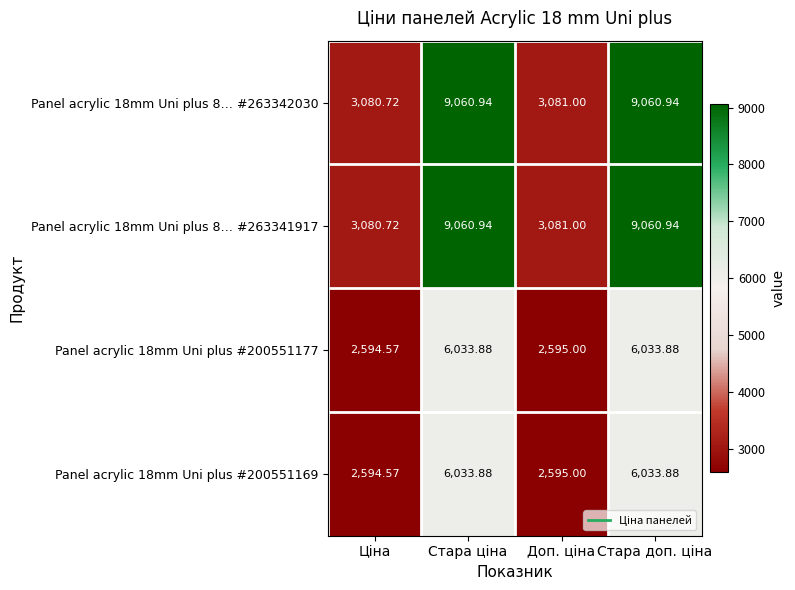

At how many categories does at least one series exceed 8045?

2